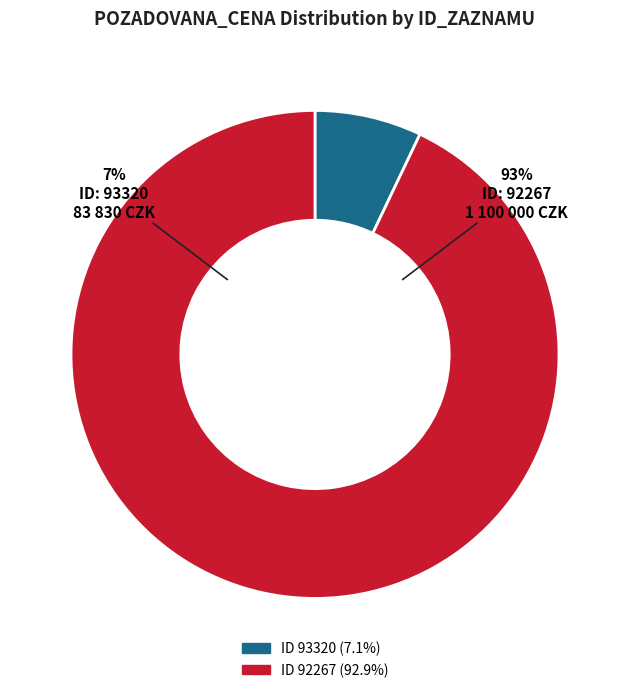

What percentage is the 92267 slice, to the nearest percent?

93%